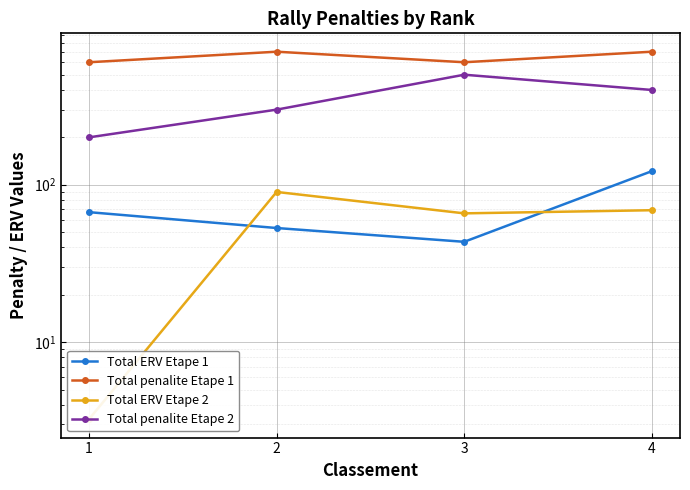

Where is the first local minimum for Total ERV Etape 1?

3